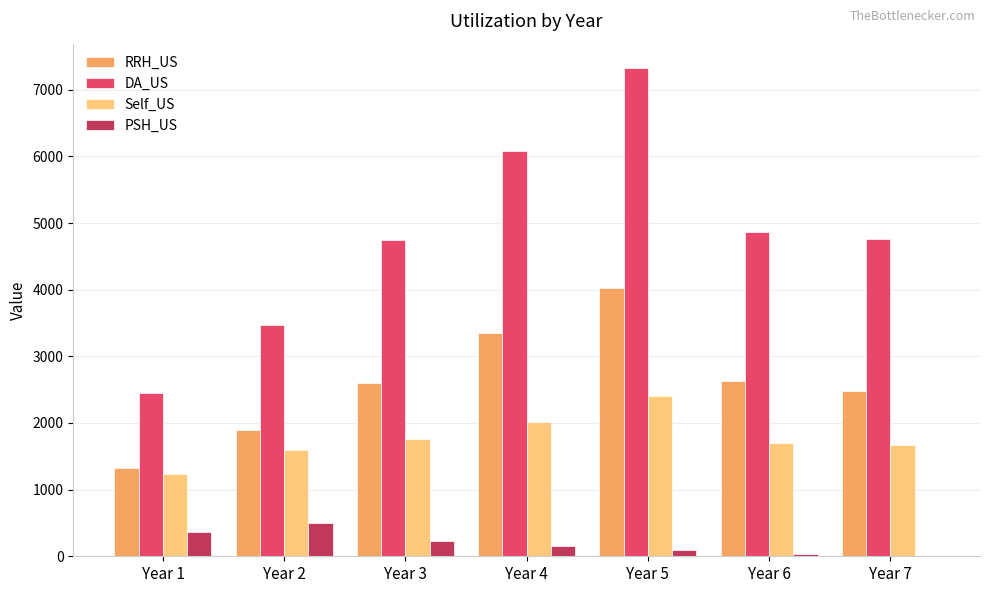

How many positive values does the PSH_US series have?

6